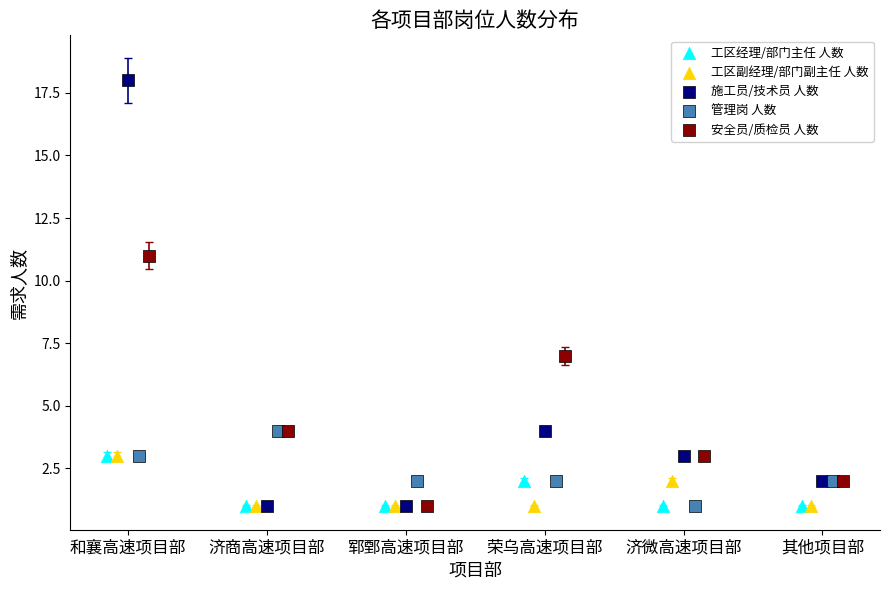

Which series reaches the maximum Y coordinate?

施工员/技术员 人数